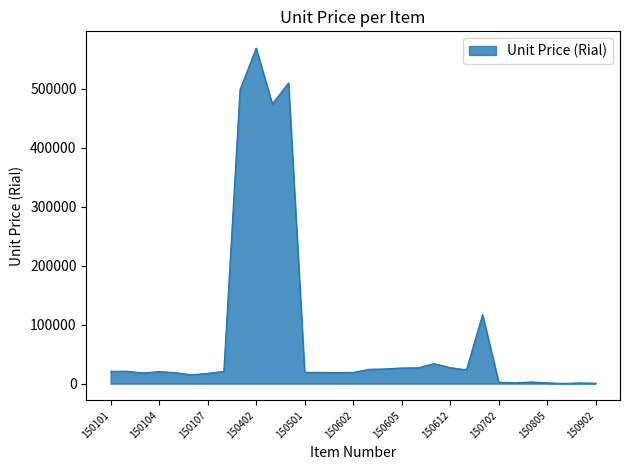

What is the maximum value shown in the chart?

568500